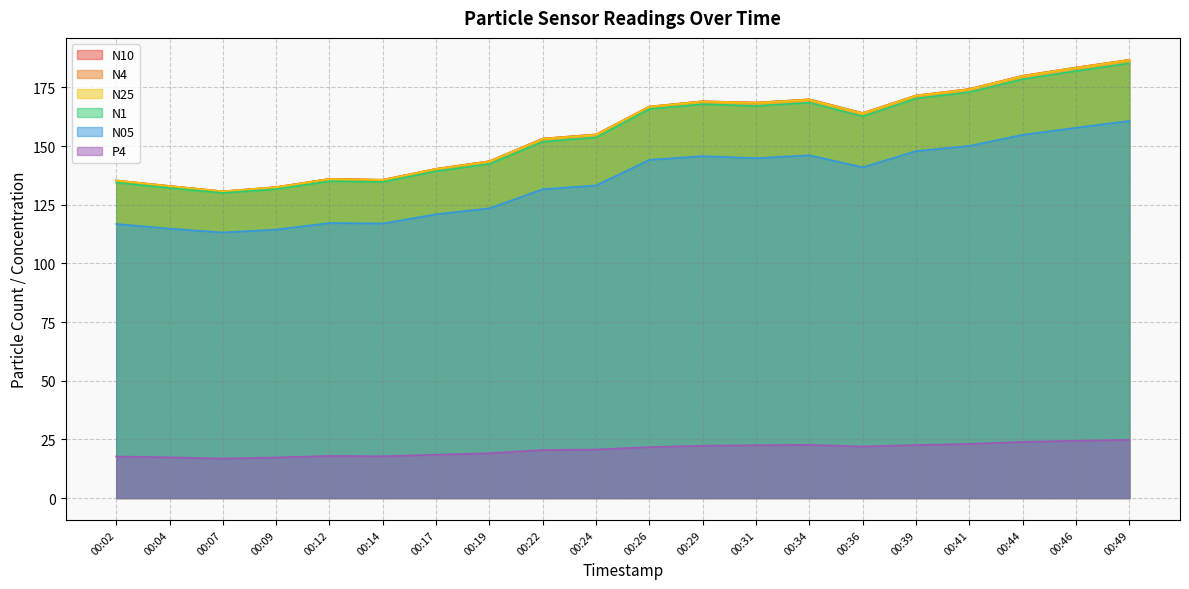

Which series has the largest range (max minus min)?

N10